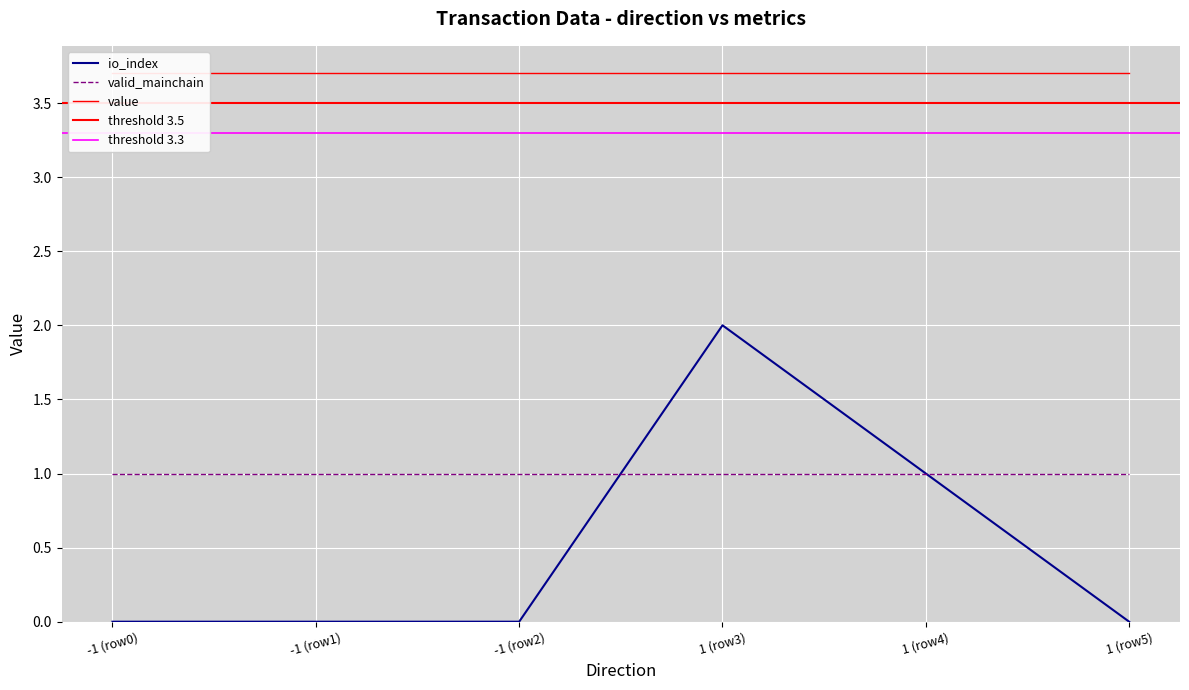

At which label is io_index closest to 1?

1 (row4)